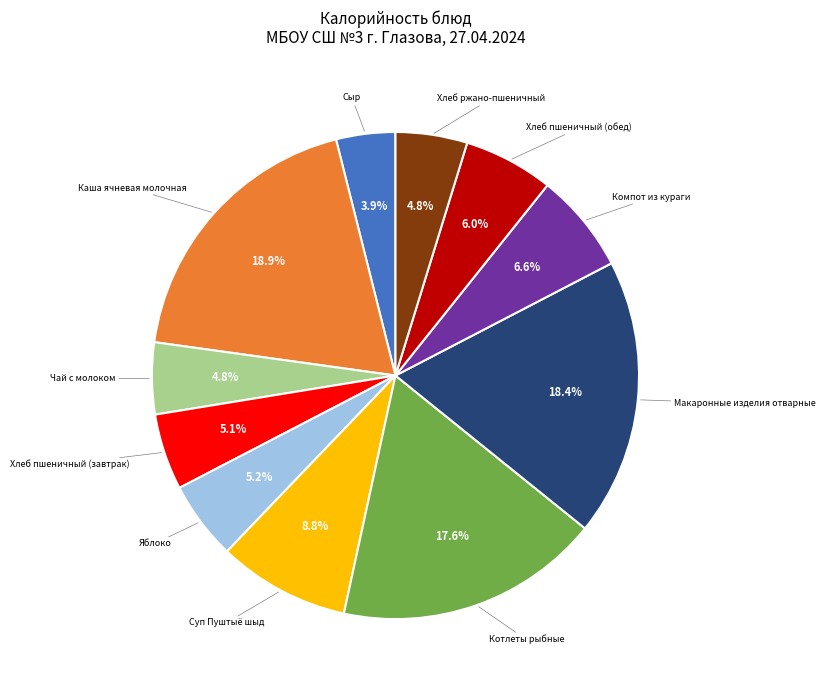

Does Яблоко represent more than half of the total?

No